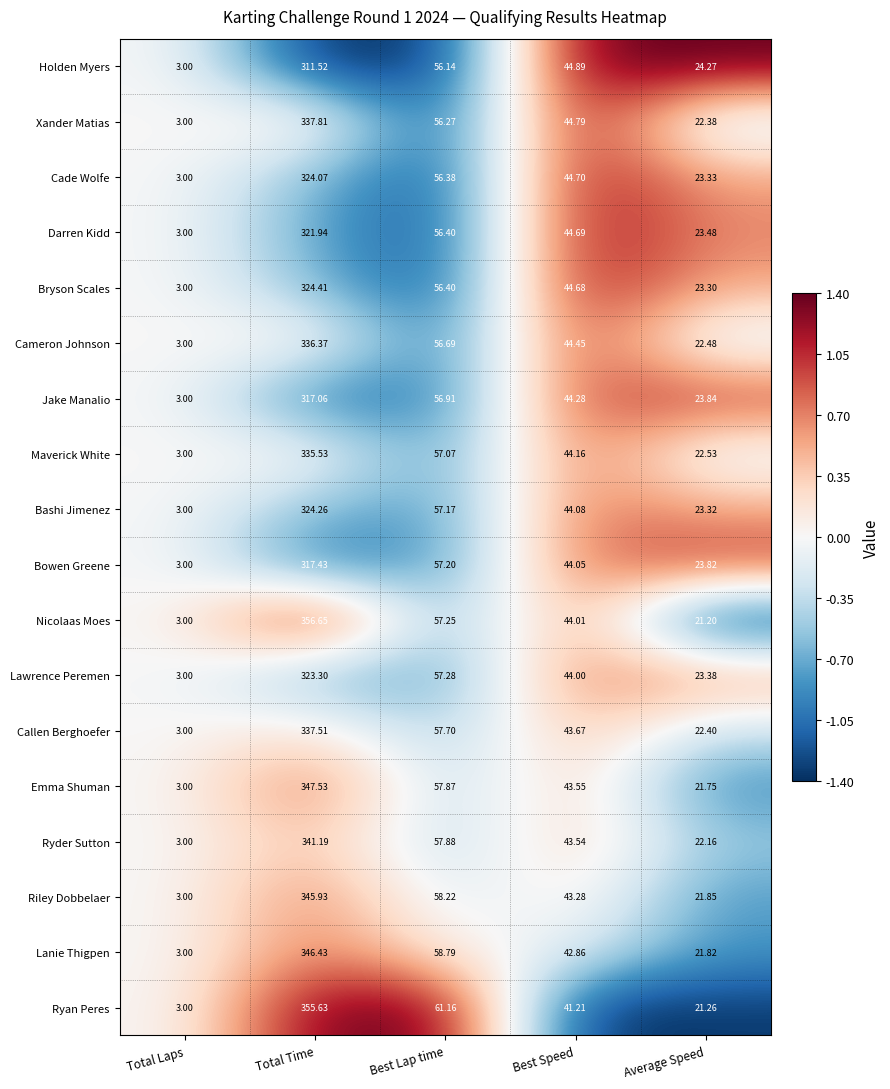

Rank the series by their maximum value, from lowest to highest.

Holden Myers, Jake Manalio, Bowen Greene, Darren Kidd, Lawrence Peremen, Cade Wolfe, Bashi Jimenez, Bryson Scales, Maverick White, Cameron Johnson, Callen Berghoefer, Xander Matias, Ryder Sutton, Riley Dobbelaer, Lanie Thigpen, Emma Shuman, Ryan Peres, Nicolaas Moes